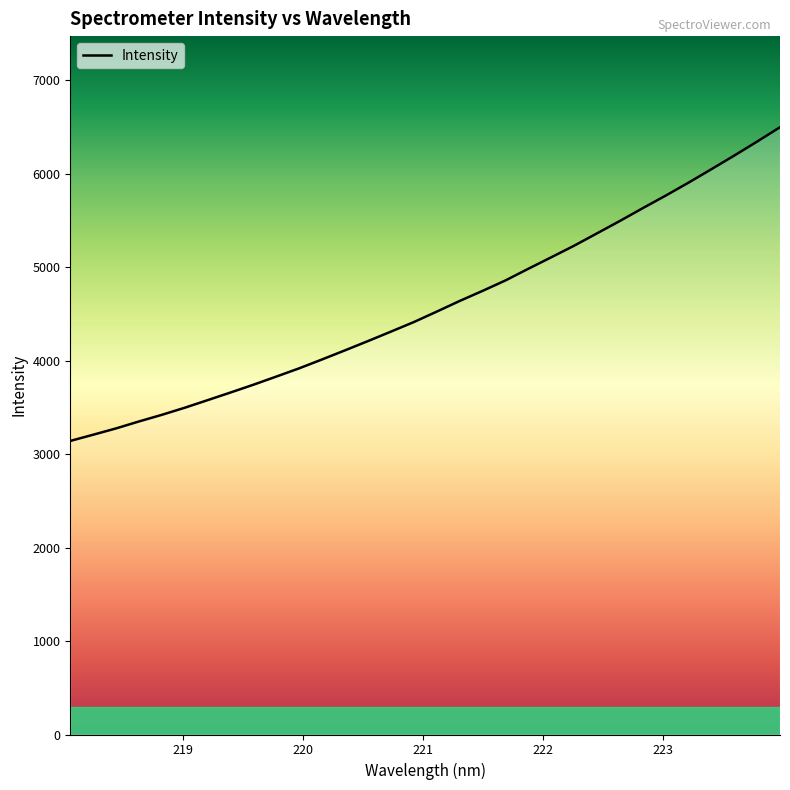

What is the maximum value shown in the chart?

6497.5